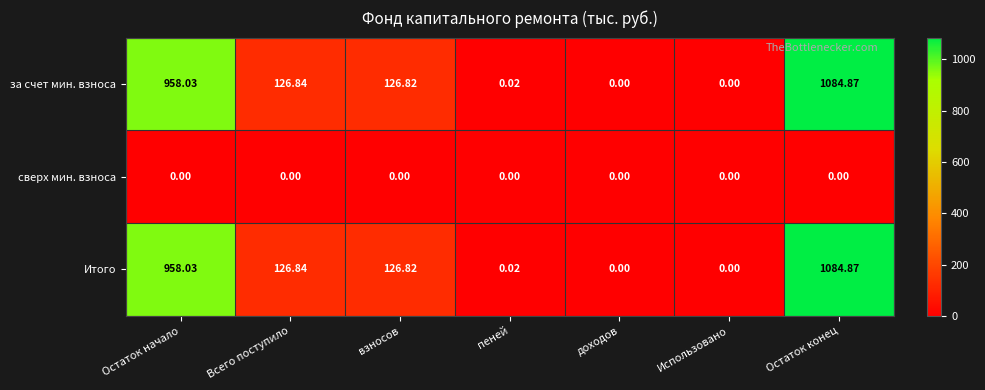

At which category is the sum across all series the highest?

Остаток конец